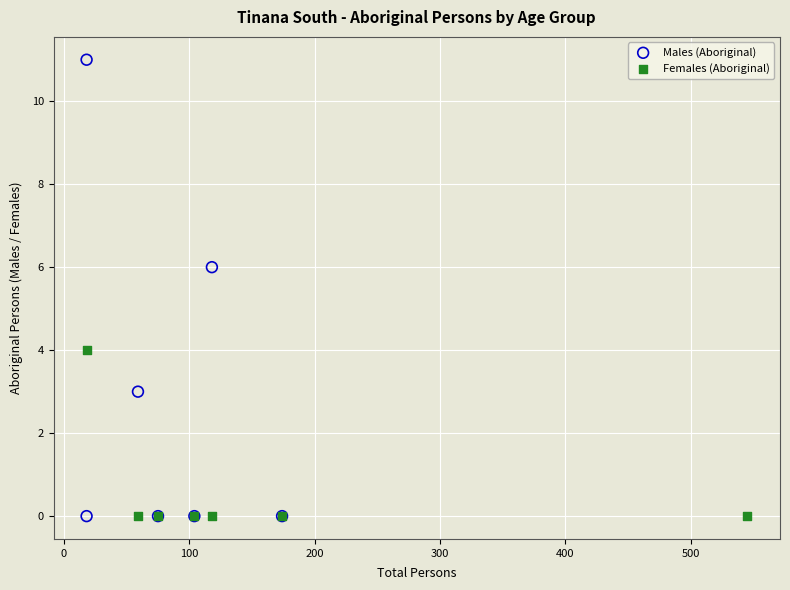

Which series contains the highest Y value?

Males (Aboriginal)